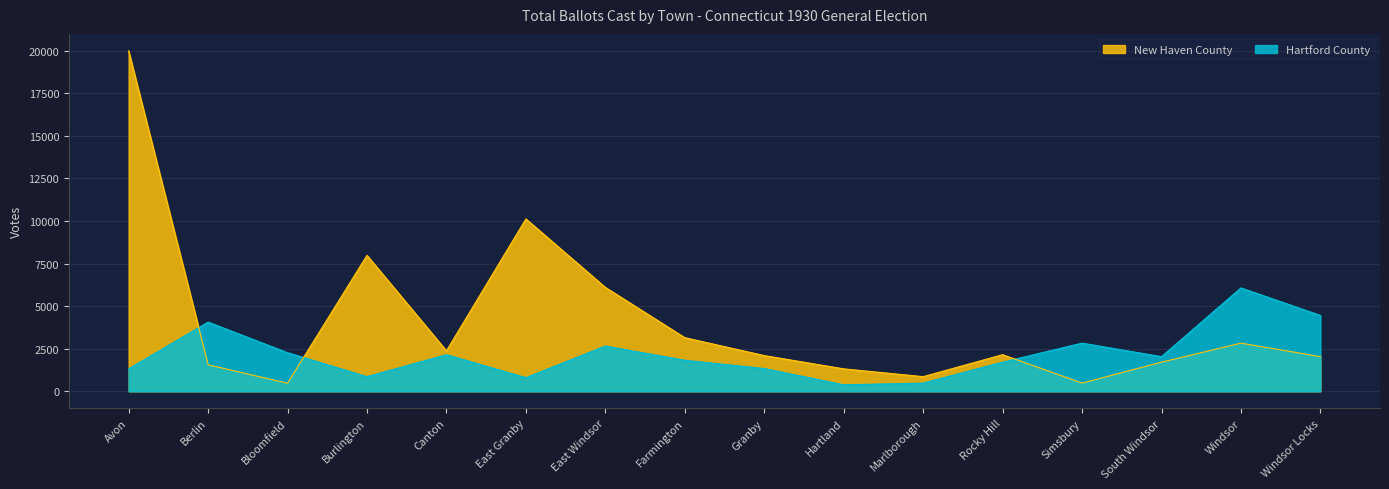

True or false: New Haven County has a value of 1481 at Rocky Hill.

False